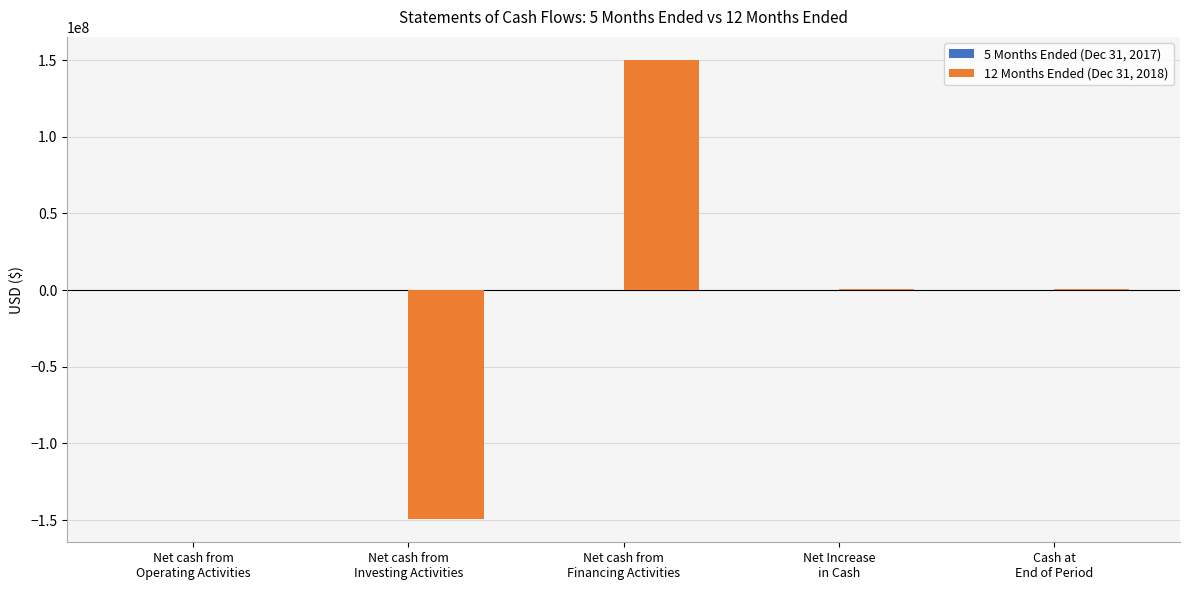

Are the bars grouped side by side (vs. stacked)?

Yes